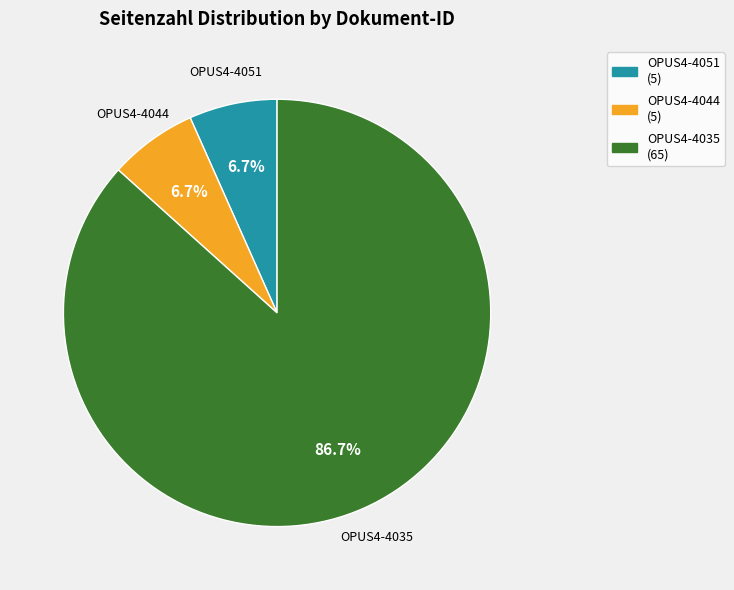

Approximately how many times larger is the value at OPUS4-4044 compared to OPUS4-4051?

1.0